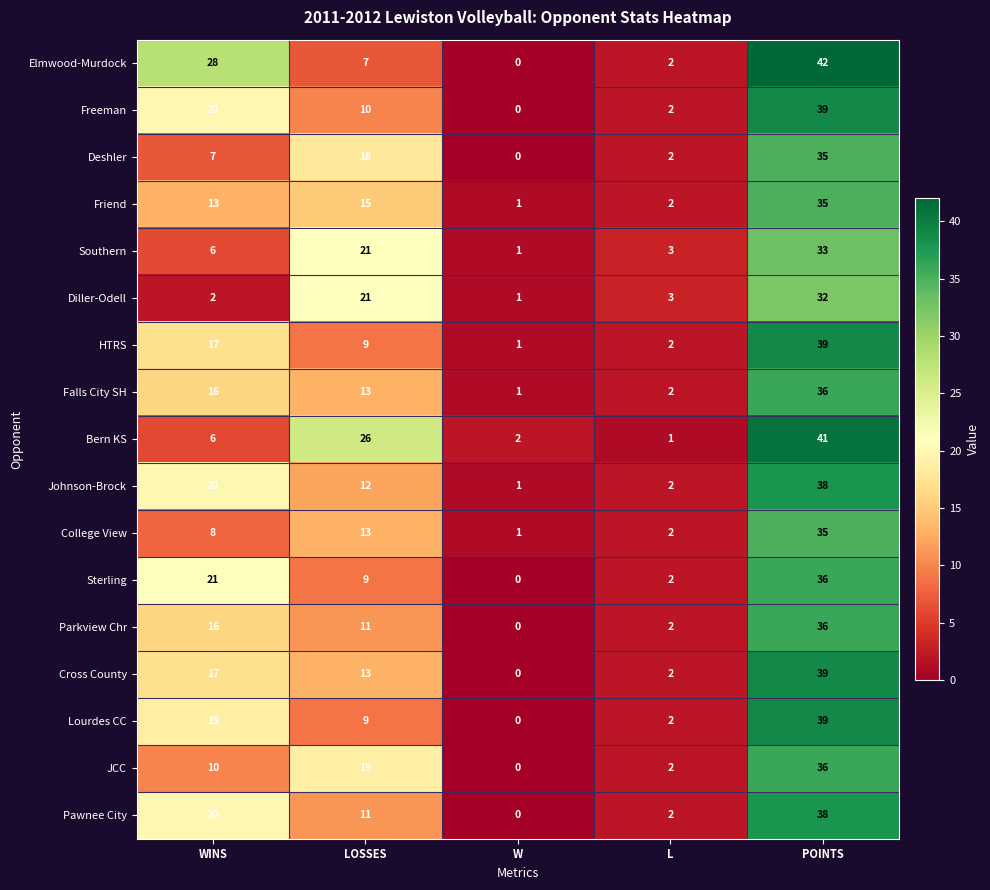

What is the total value across all series at WINS?

246